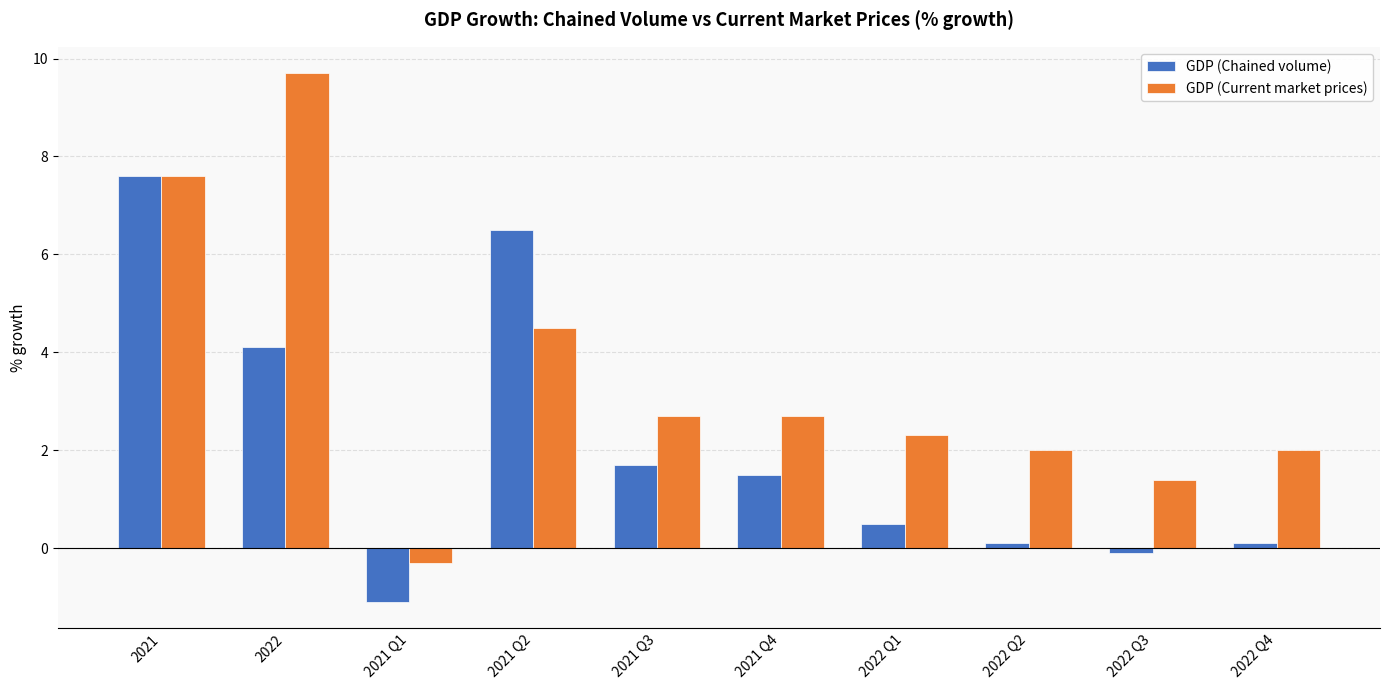

What is the spread (max minus min) of values at 2022 Q1?

1.8